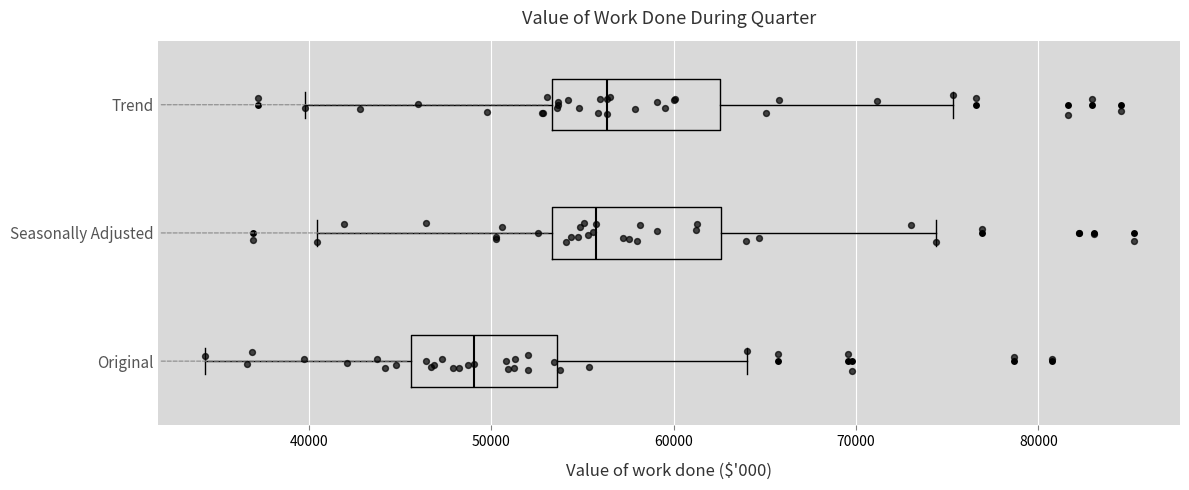

Which box has the furthest to the left median line?

Original